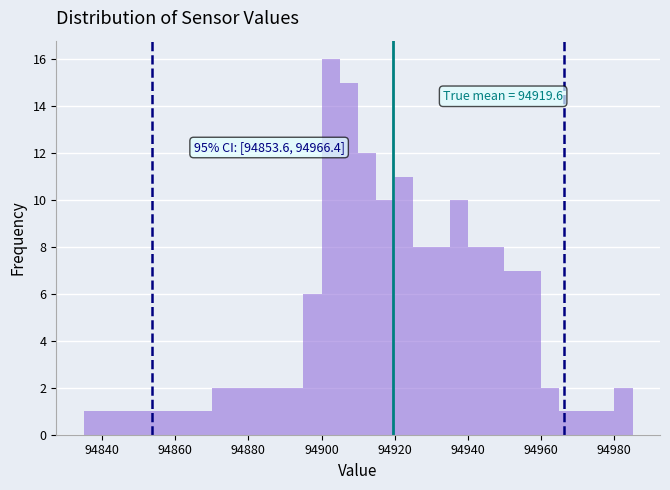

Read against the x-axis, roughly where is the centre of the tallest bar?

94902